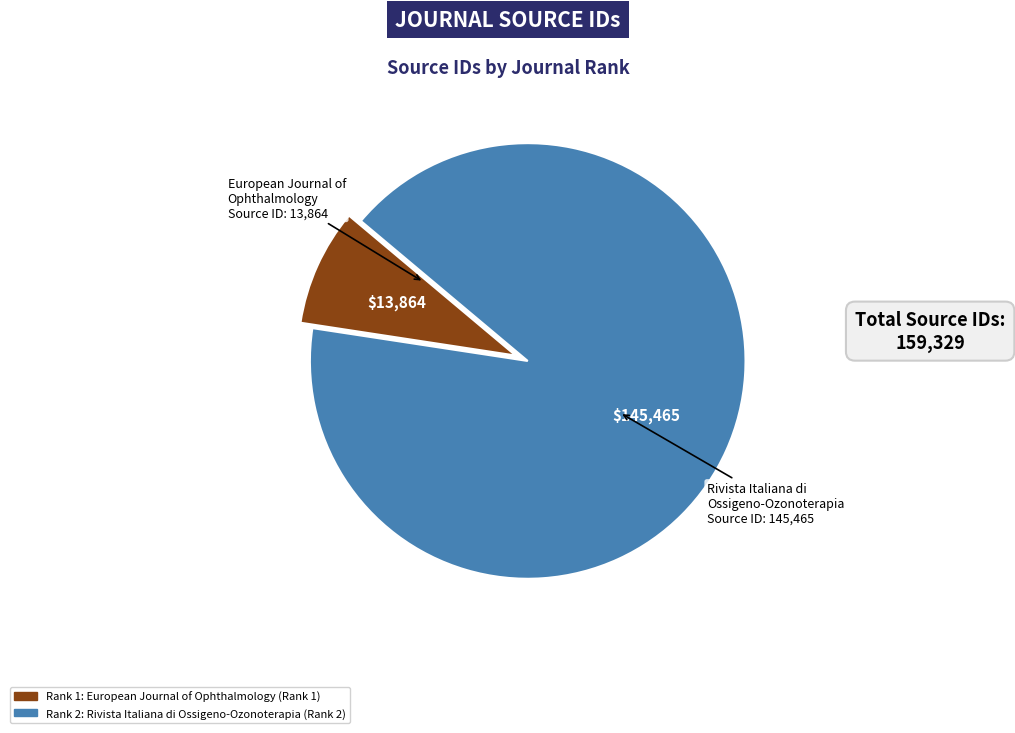

Is there a majority slice in this chart?

Yes